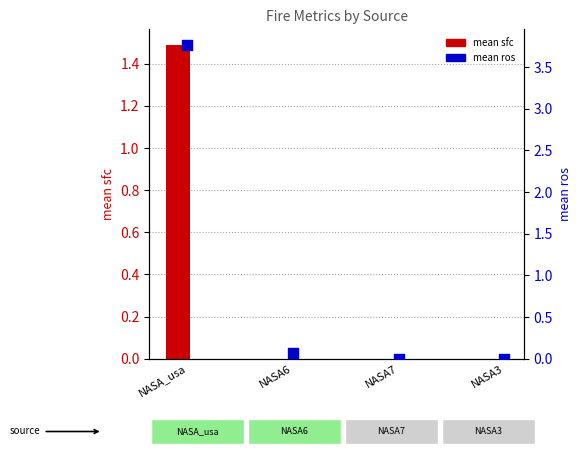

At which category is the sum across all series the highest?

NASA_usa